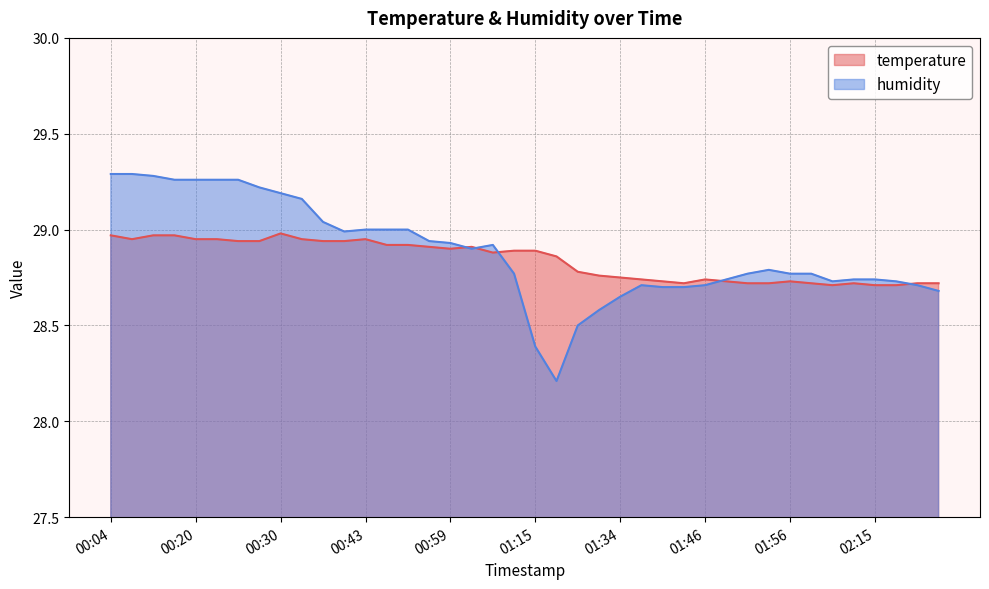

Which series has the largest total across all categories?

humidity